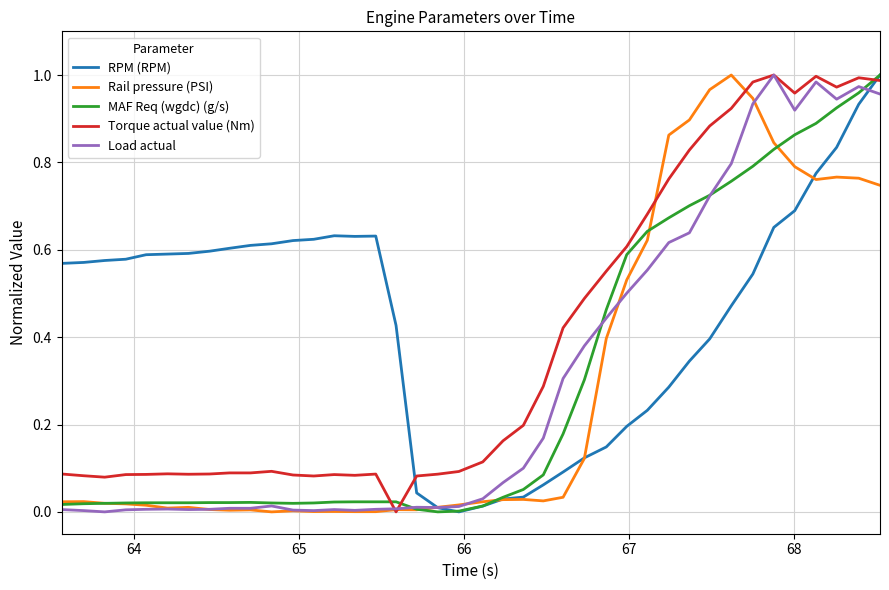

Which series has the largest total across all categories?

RPM (RPM)